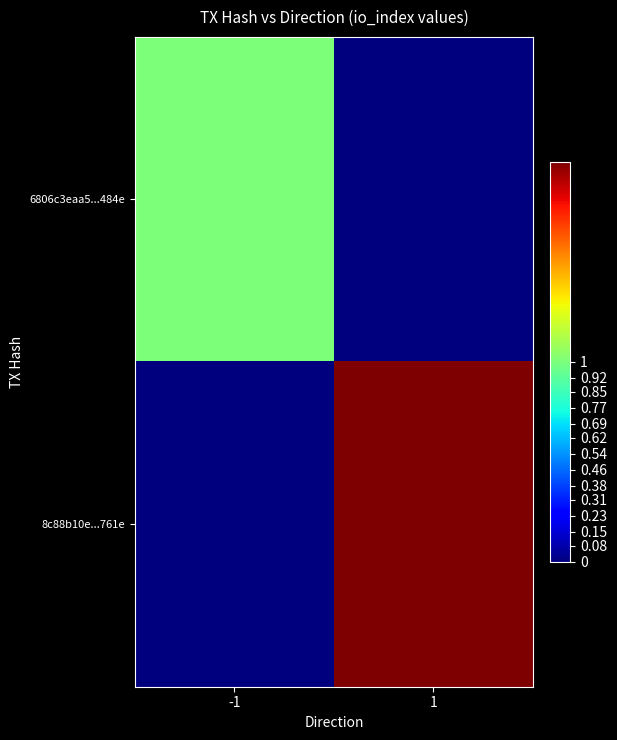

Reading left to right, what are all the values shown in this chart?

6806c3eaa5...484e: -1=1	1=0
8c88b10e...761e: -1=0	1=2